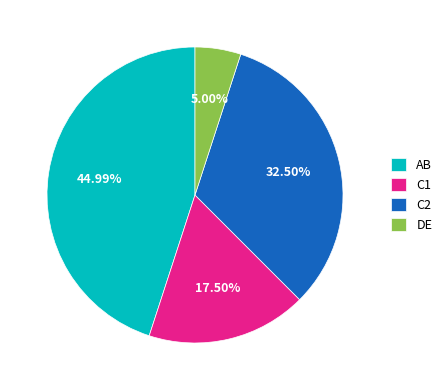

Rank the categories by value from highest to lowest.

AB, C2, C1, DE